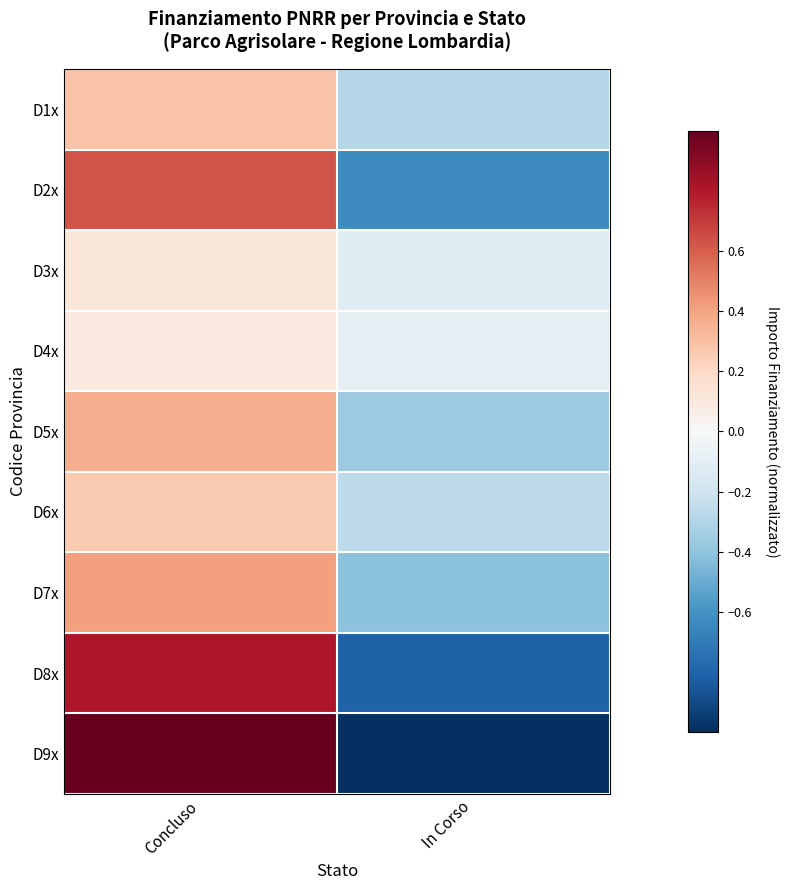

Rank the series by their maximum value, from highest to lowest.

D9x, D8x, D2x, D7x, D5x, D1x, D6x, D3x, D4x